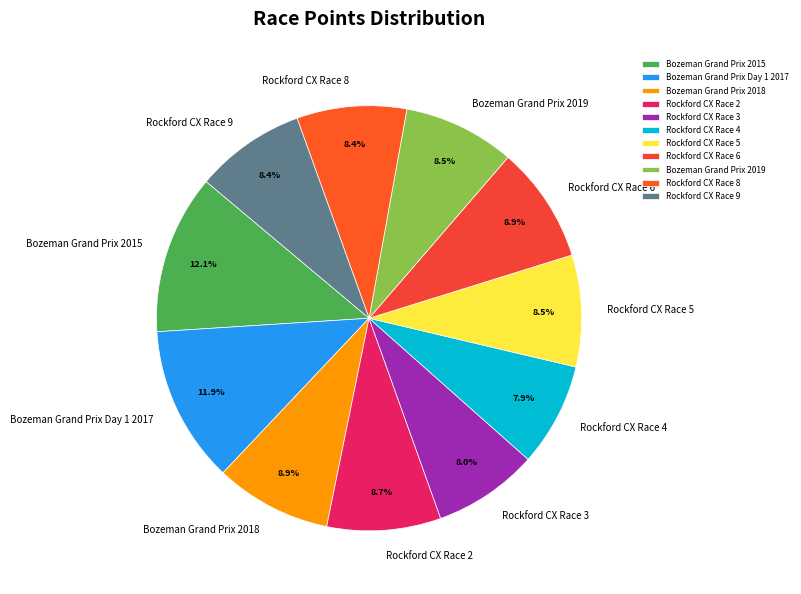

To the nearest percent, what portion does Rockford CX Race 2 represent?

9%